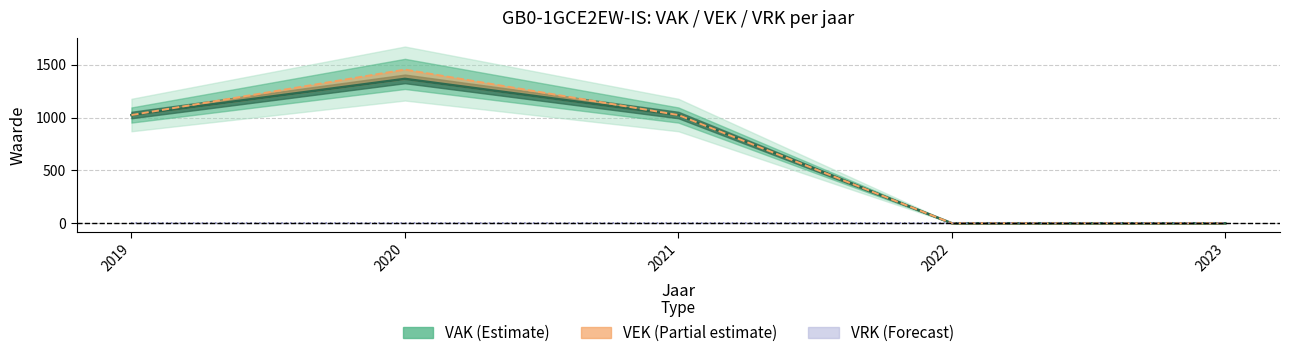

At how many categories does at least one series exceed 650?

3